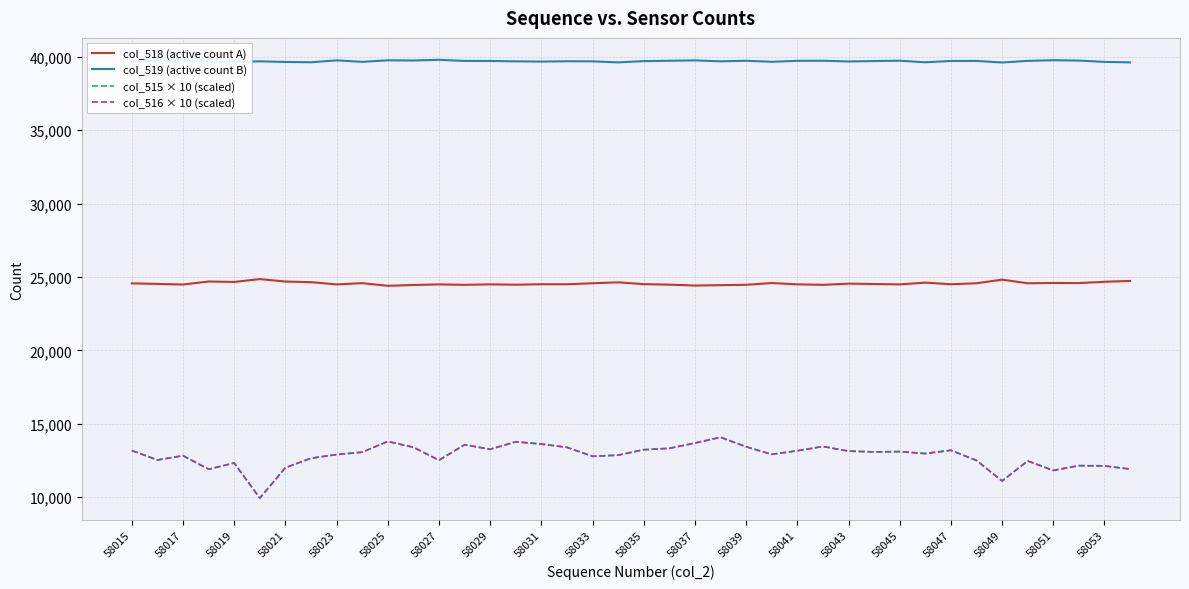

True or false: col_519 (active count B) and col_515 × 10 (scaled) cross at least once.

False